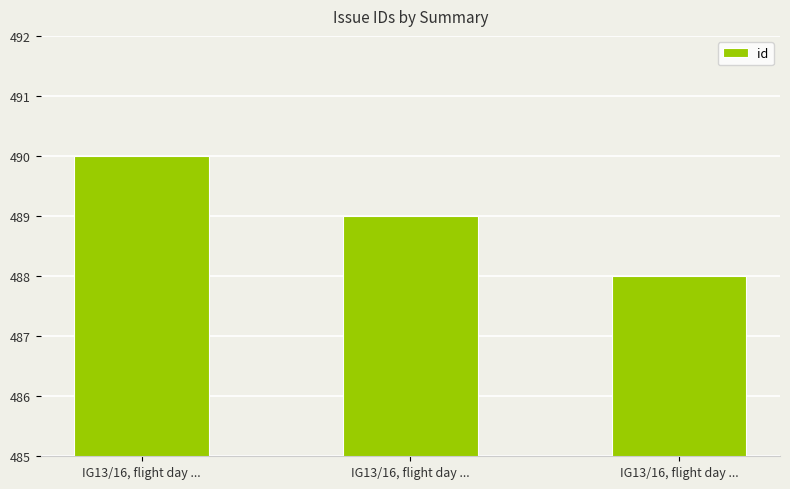

Does the chart contain any negative values?

No